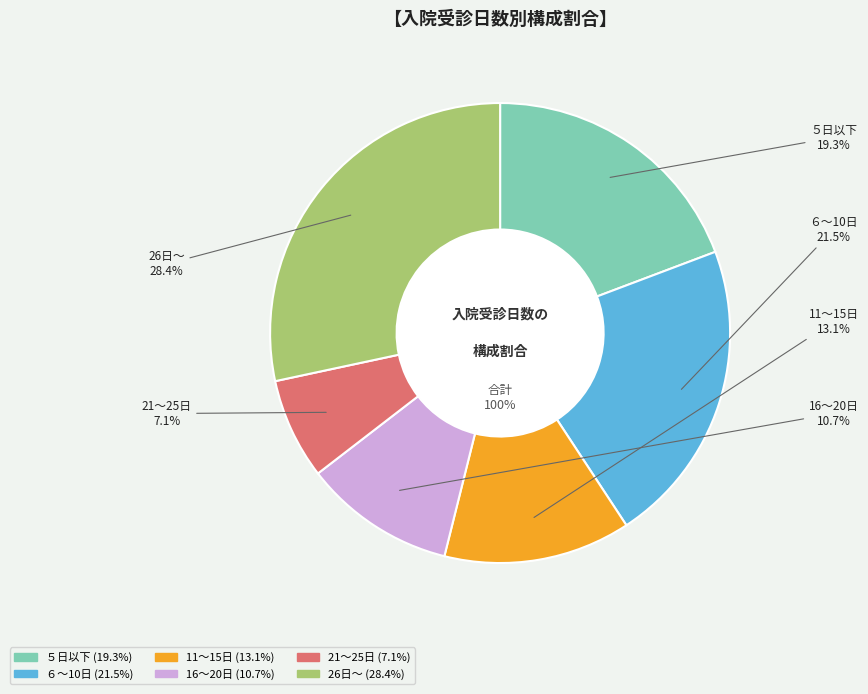

What is the ratio of the value at 11～15日 to the value at 26日～?

0.5